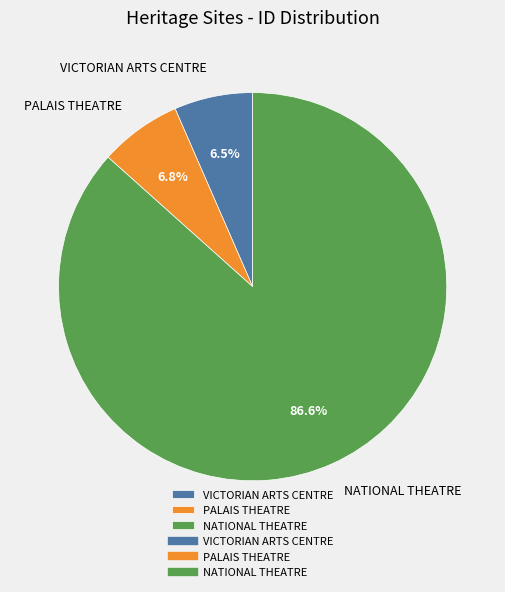

Count the number of slices in the pie.

3